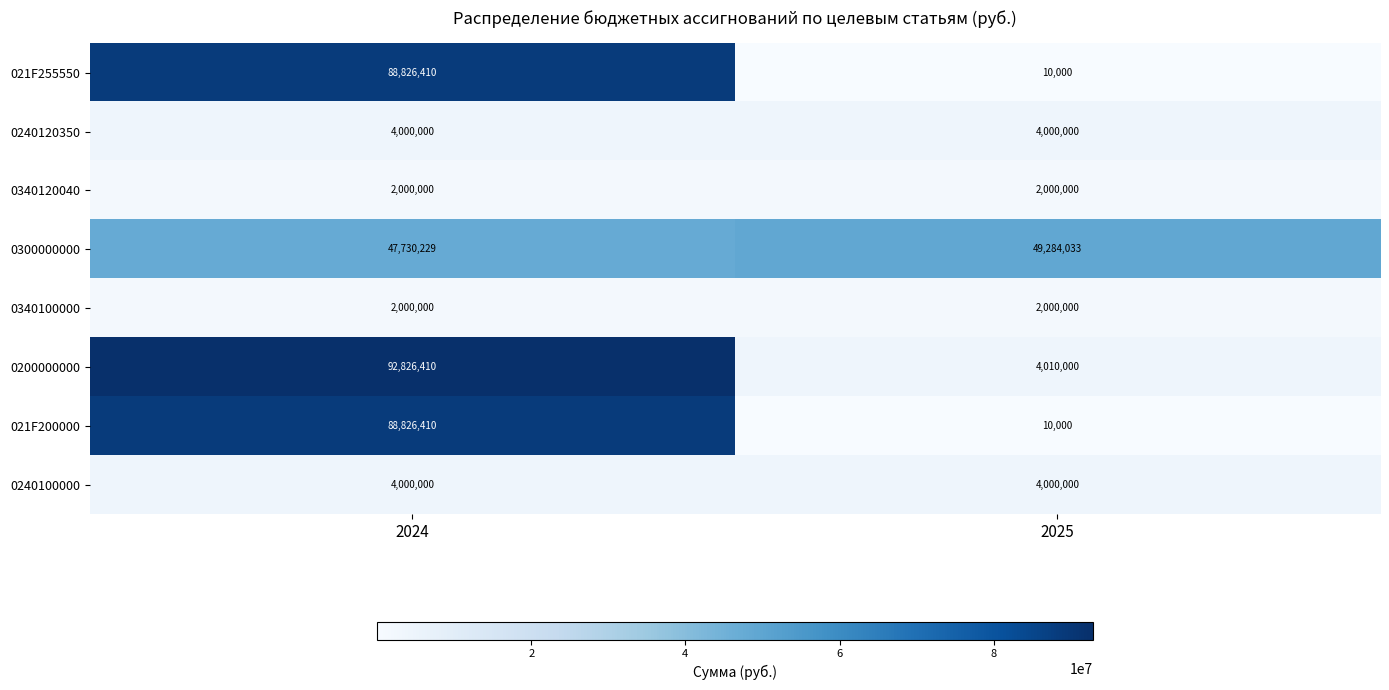

Which series has the largest total across all categories?

0300000000